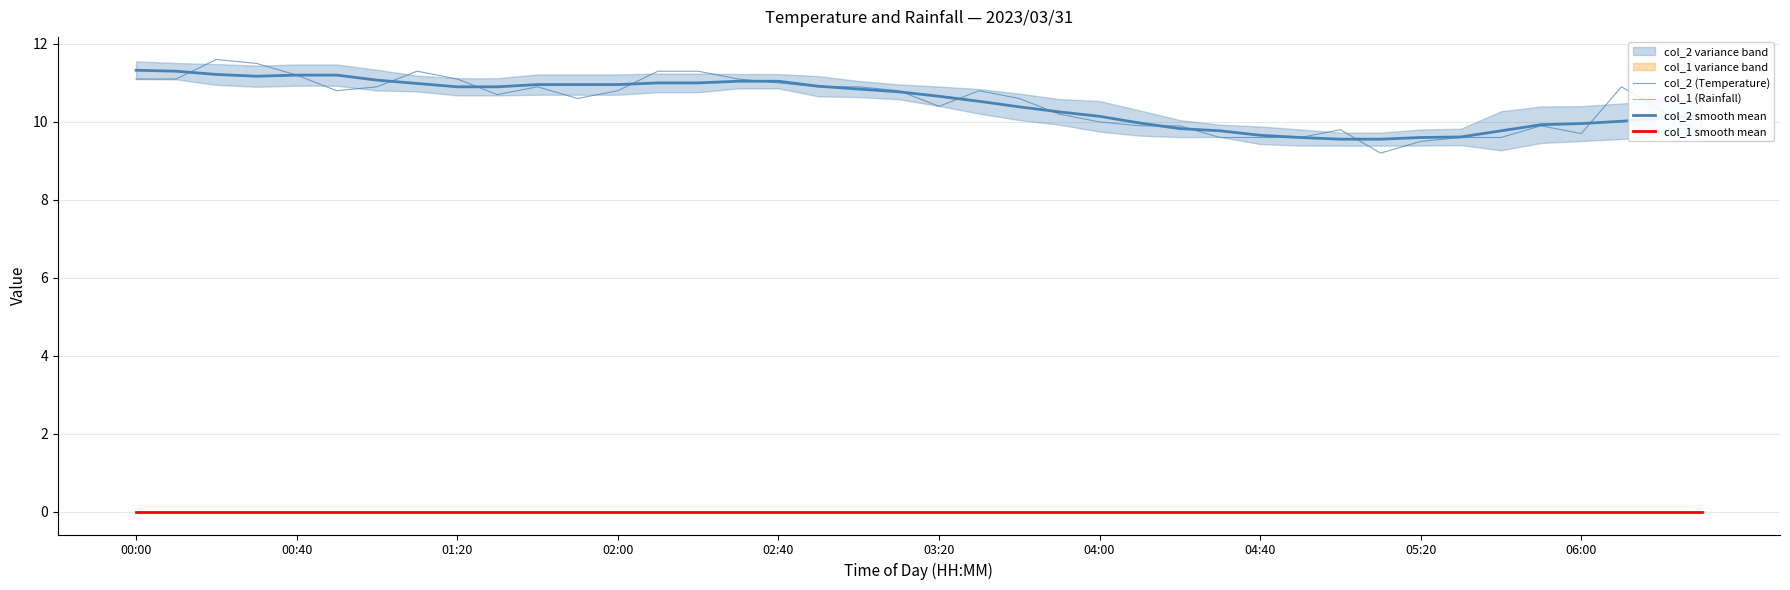

True or false: col_2 (Temperature) and col_1 smooth mean intersect in this chart.

False